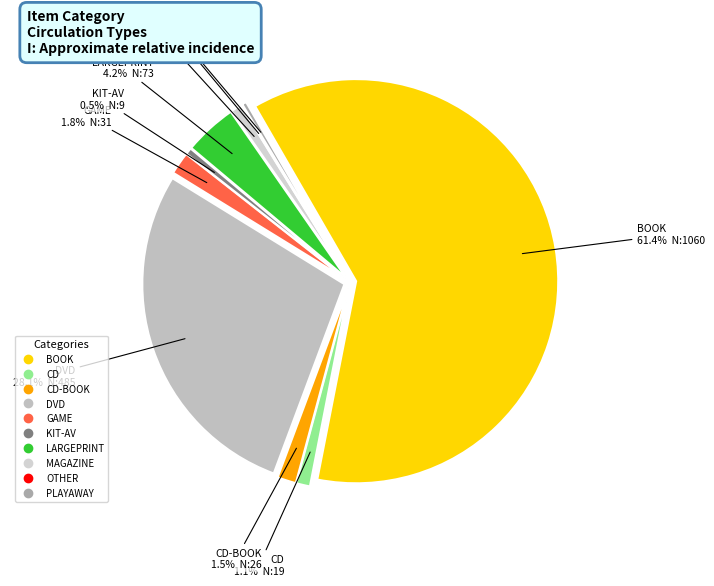

Is it true that CD-BOOK is 9% of the pie?

False